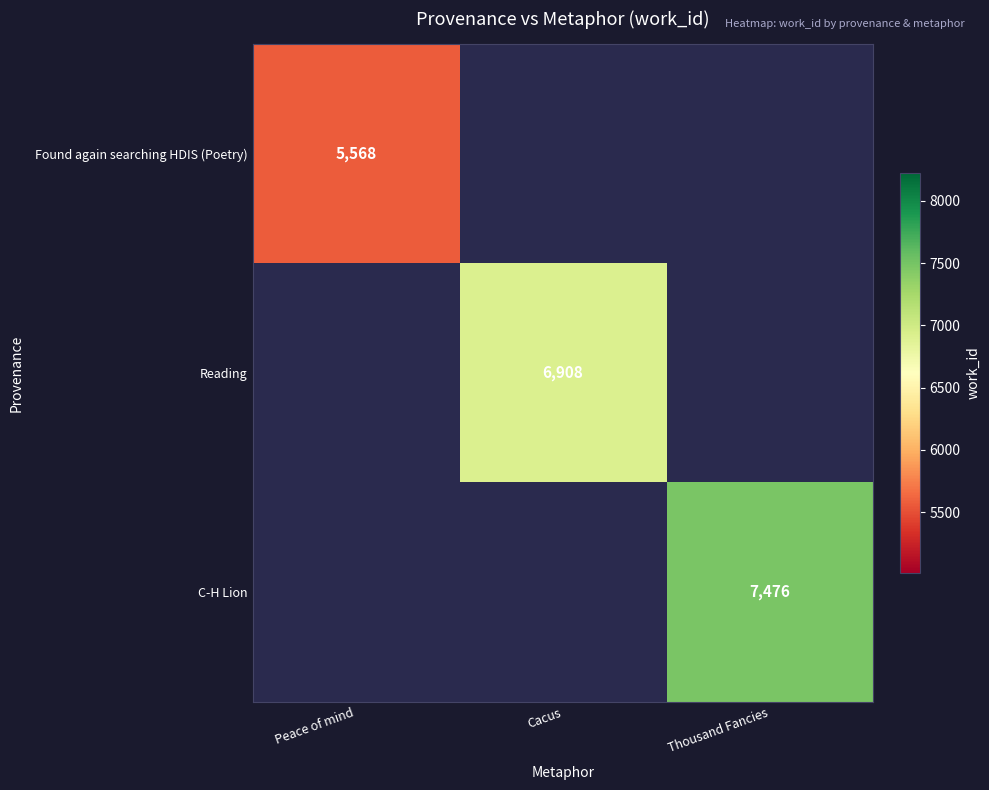

Is it true that C-H Lion equals 7476 at Thousand Fancies?

True